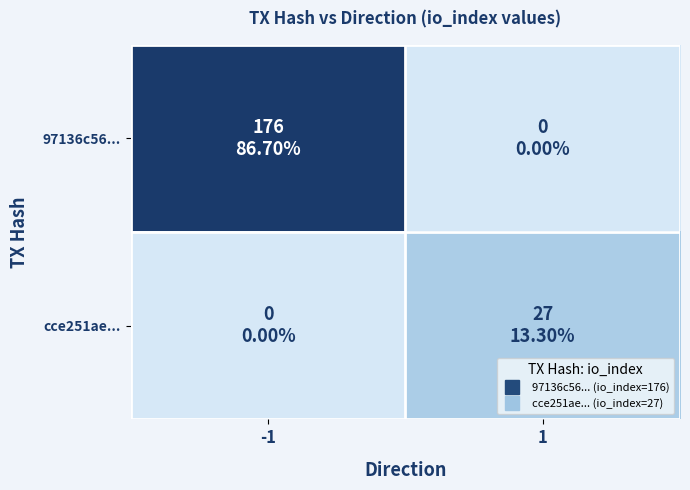

What is the spread (max minus min) of values at -1?

176